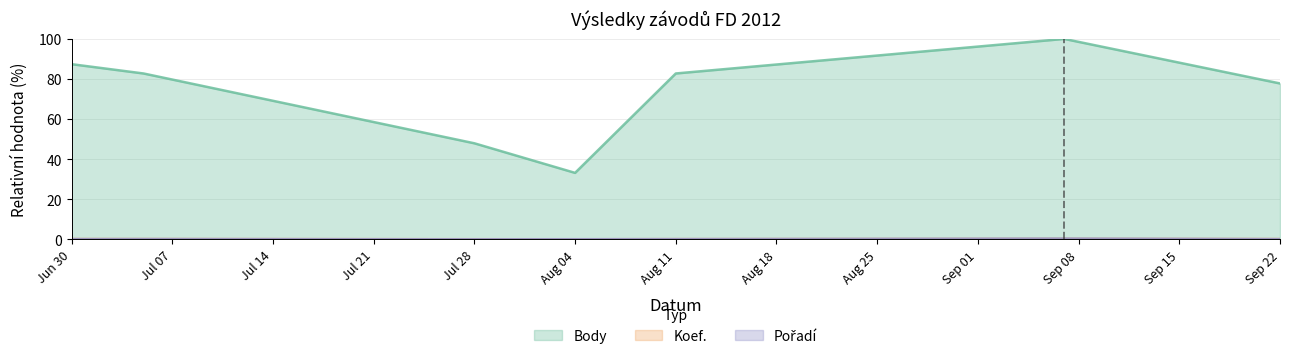

How many interior local valleys does the Body series have?

1